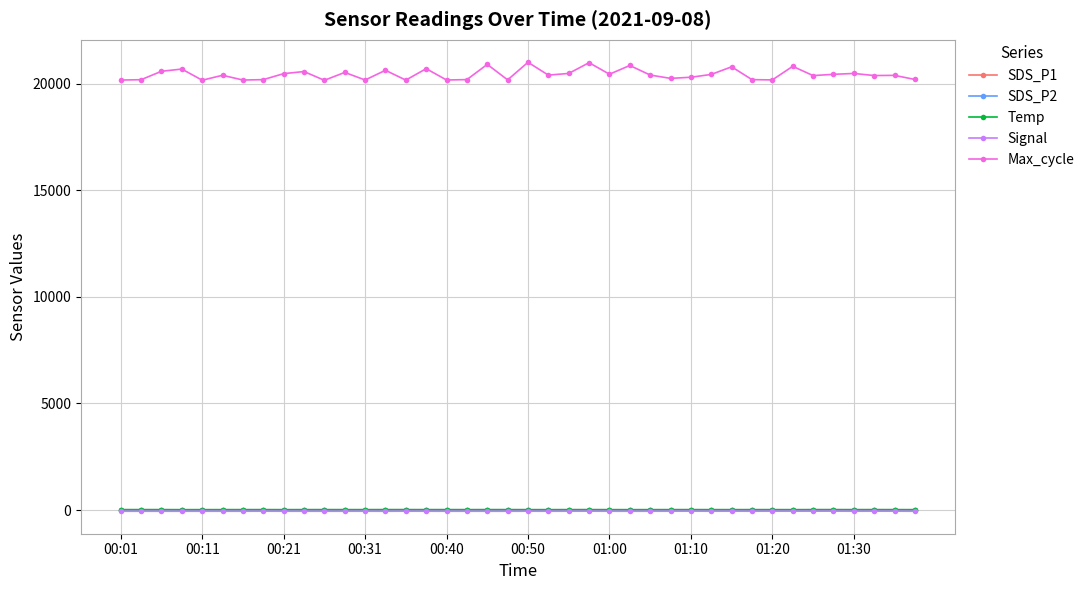

Which series has the largest range (max minus min)?

Max_cycle